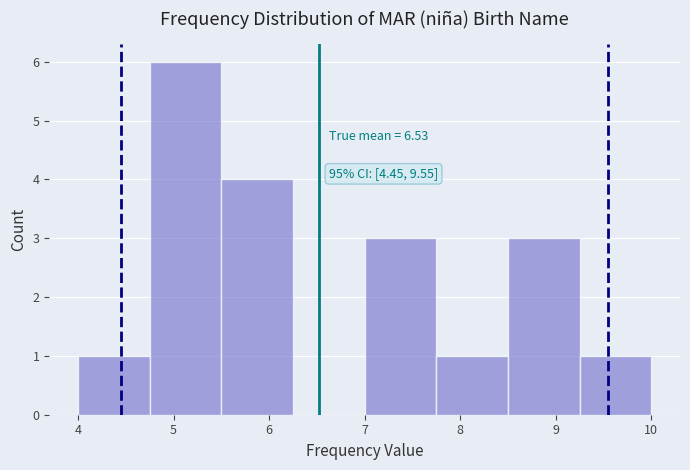

Which range on the x-axis has the tallest bar?

4.75 to 5.50